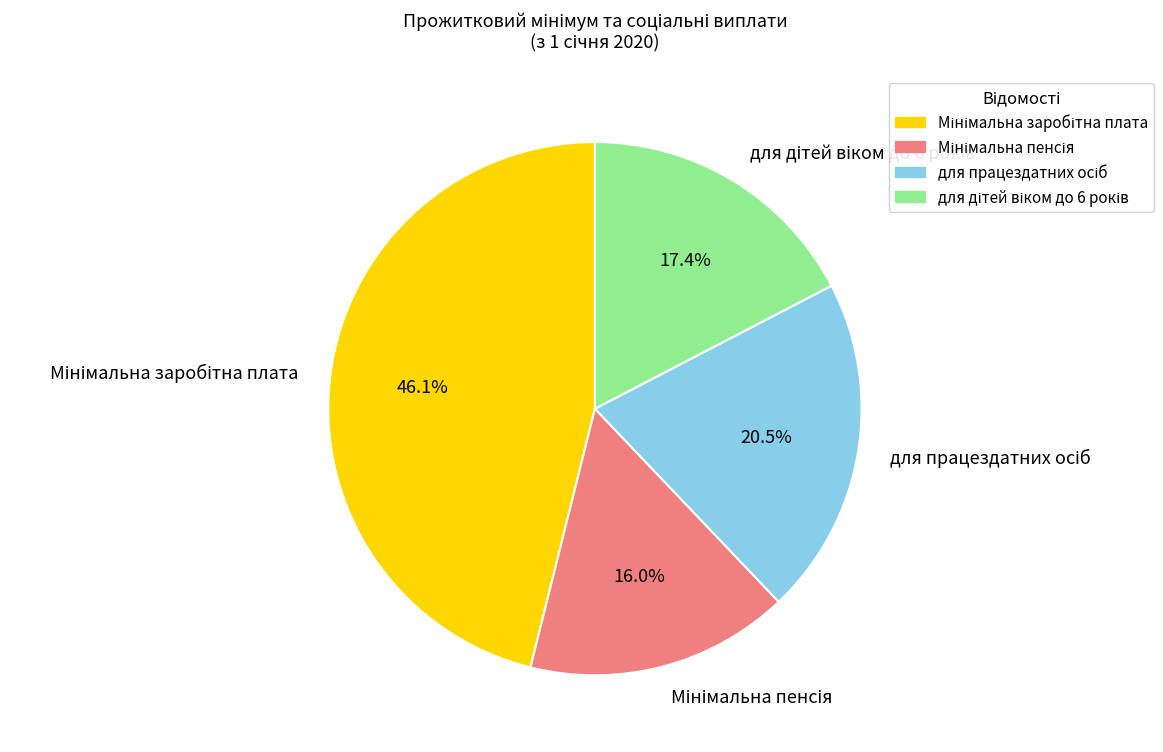

Does any single category account for the majority?

No